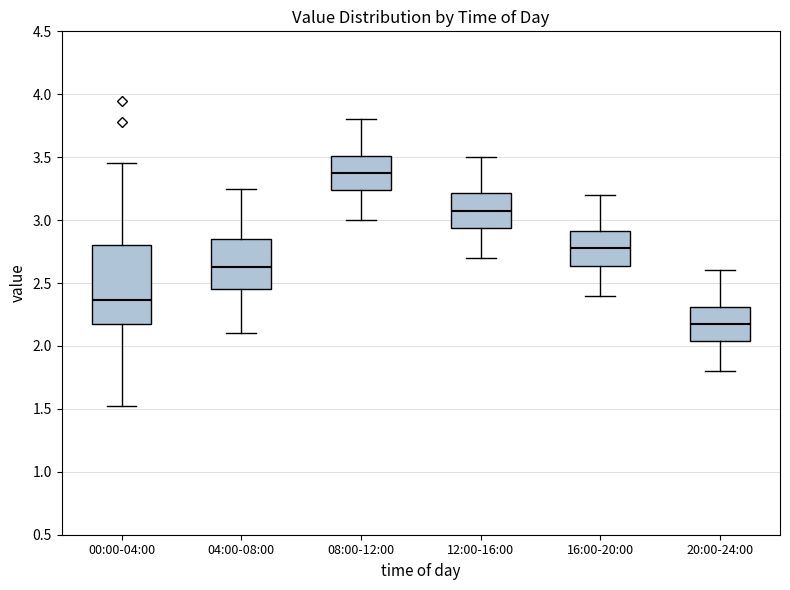

Where is the upper edge of the box for 00:00-04:00 on the y-axis? The values are not printed on the chart, so give them approximately, as read against the axis.

2.80